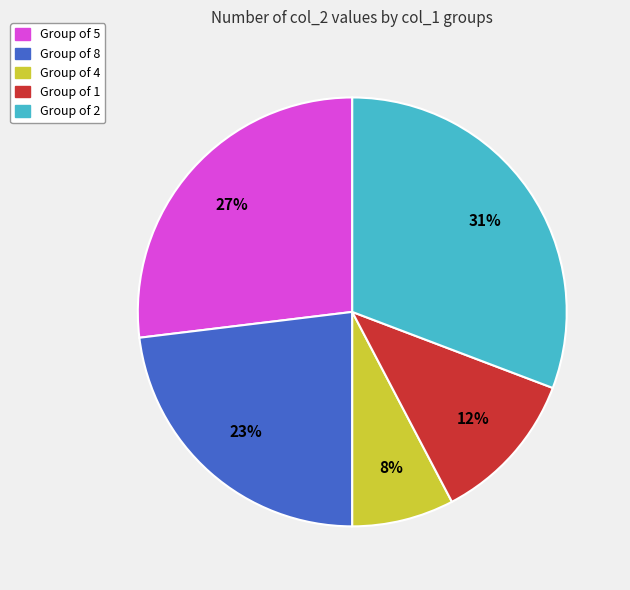

What is the ratio of the value at Group of 2 to the value at Group of 5?

1.1